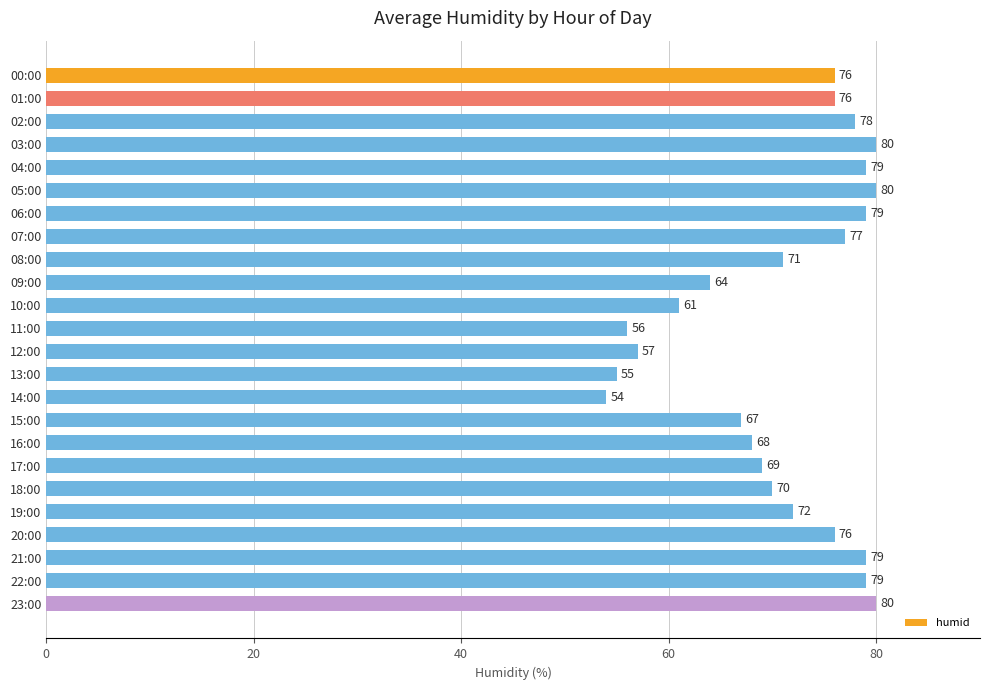

What position from the top is 06:00?

7